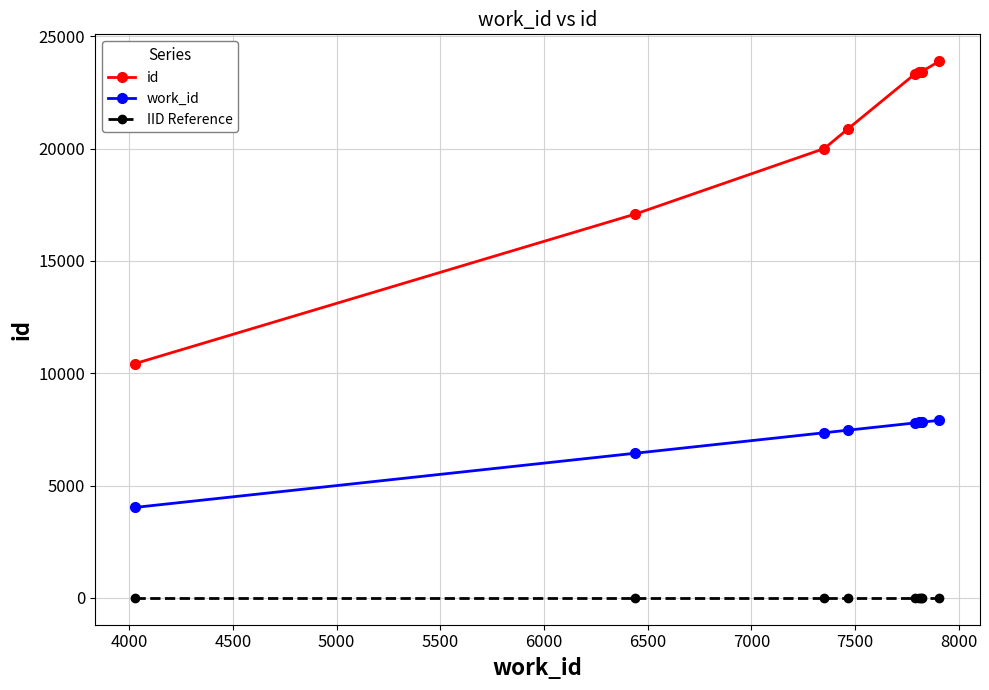

List the series in order of their overall mean, lowest first.

IID Reference, work_id, id